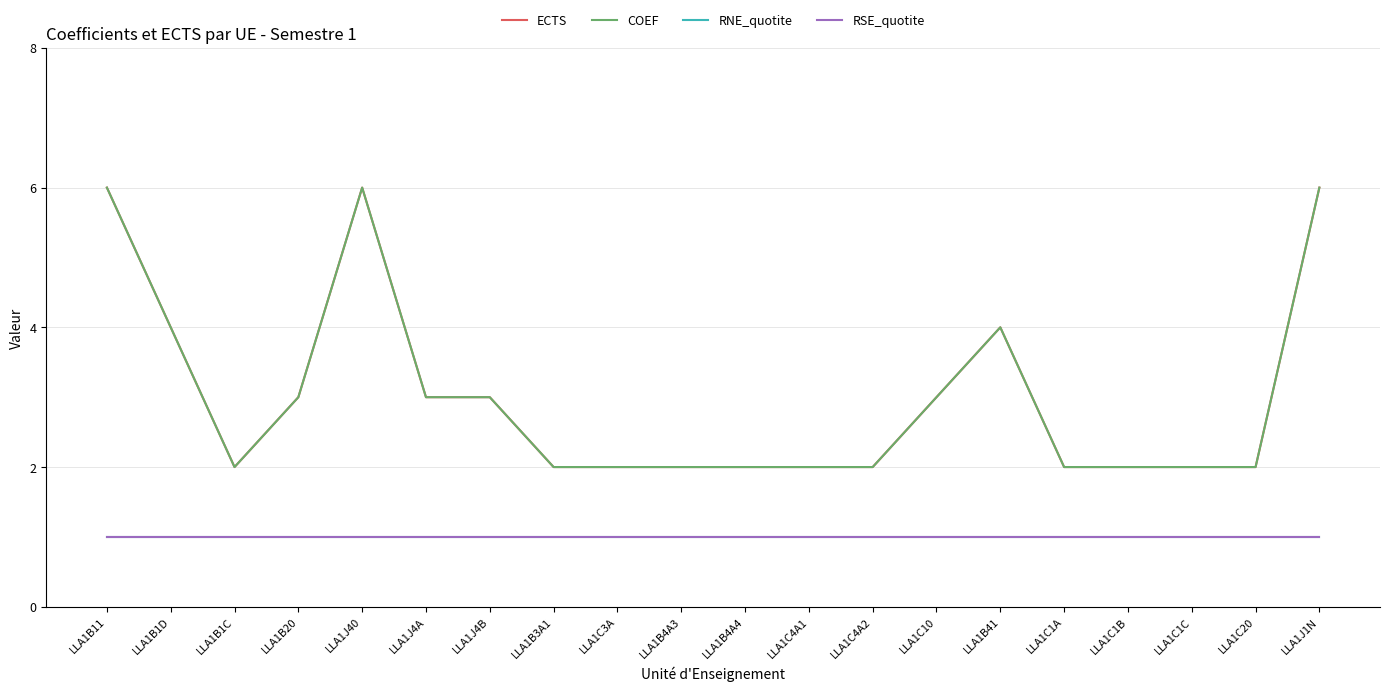

What is the average value of the RSE_quotite series?

1